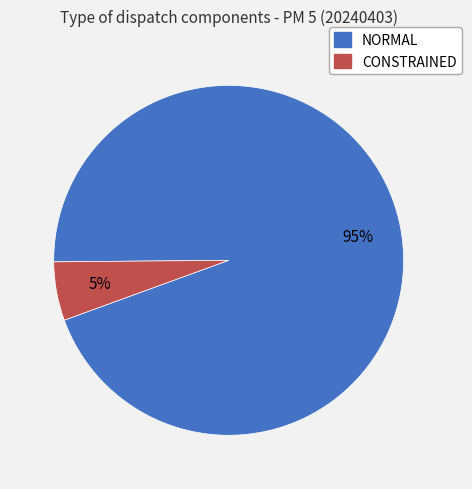

To the nearest percent, what percentage of the pie is CONSTRAINED?

5%